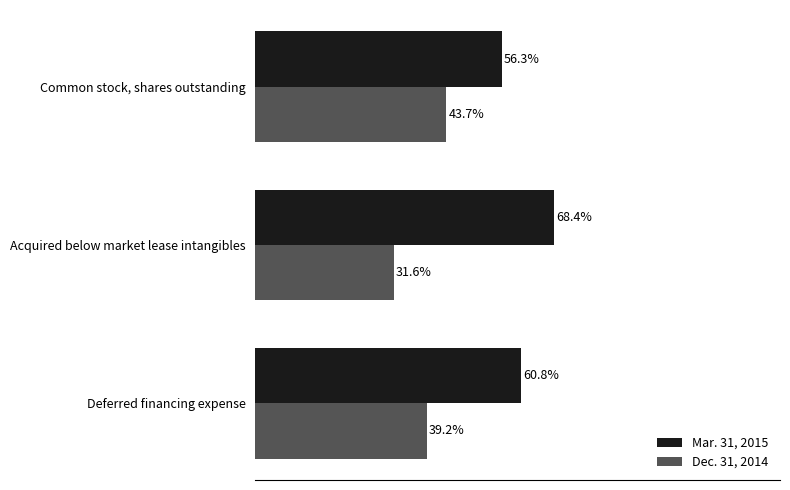

Is the value of Mar. 31, 2015 at Common stock, shares outstanding greater than the value of Dec. 31, 2014 at Common stock, shares outstanding?

Yes